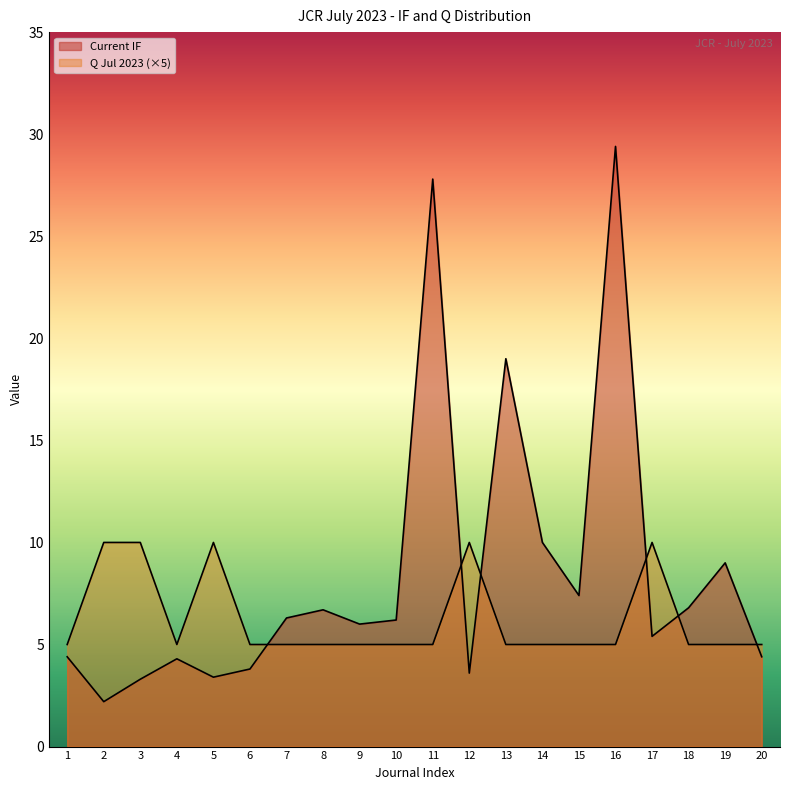

Where do Current IF and Q Jul 2023 first cross each other?

6 and 7